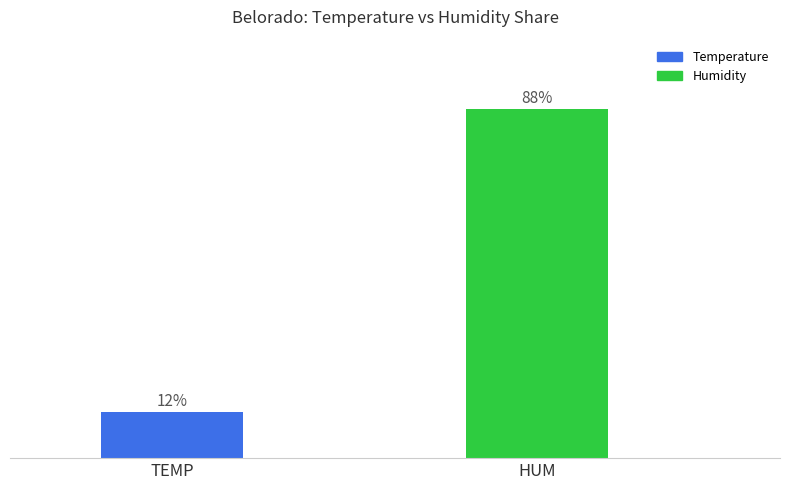

Which label corresponds to the largest value in the chart?

HUM